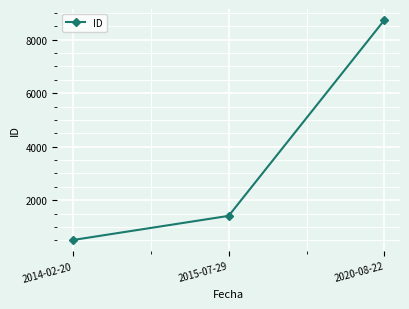

Is it true that the value at 2014-02-20 is 510?

True